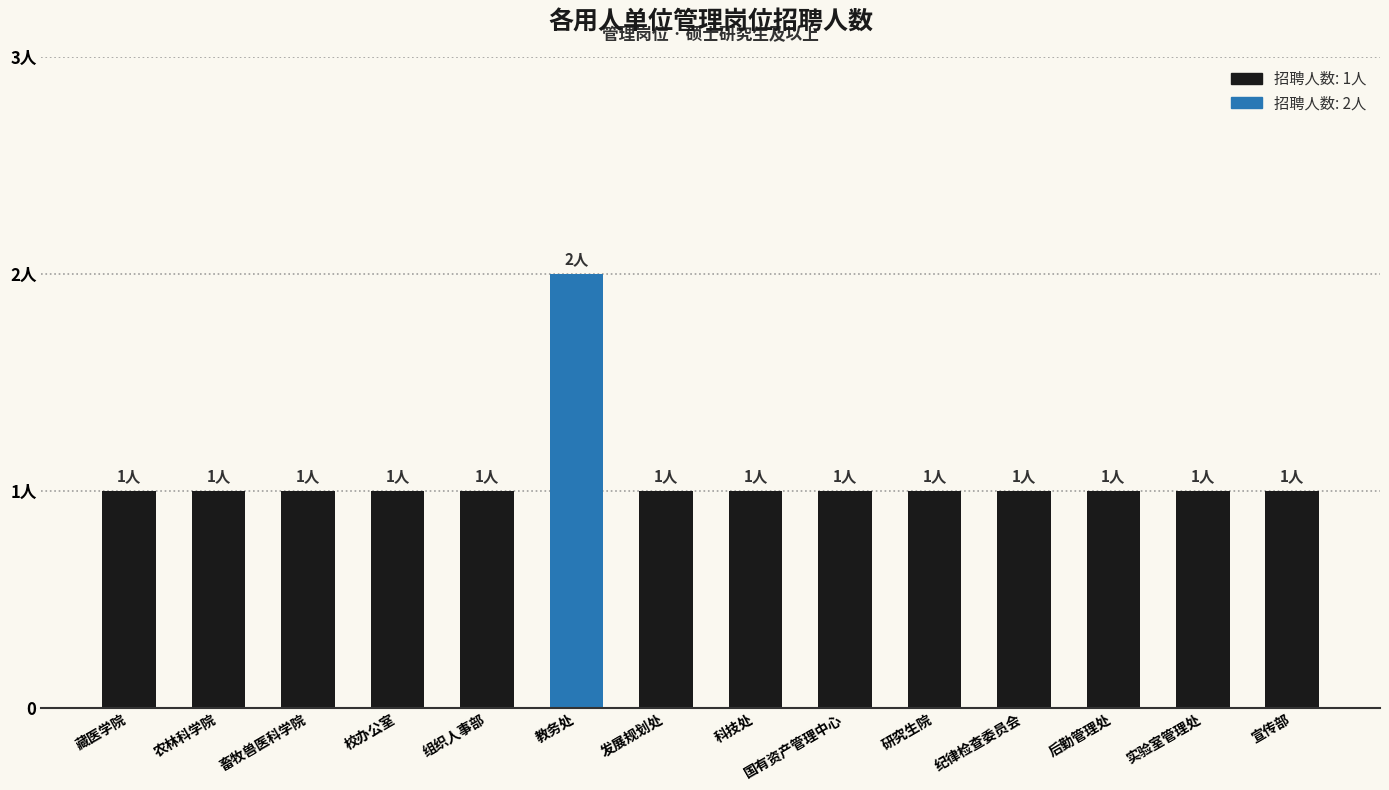

Reading left to right, extract all data points from this chart.

1	1	1	1	1	2	1	1	1	1	1	1	1	1